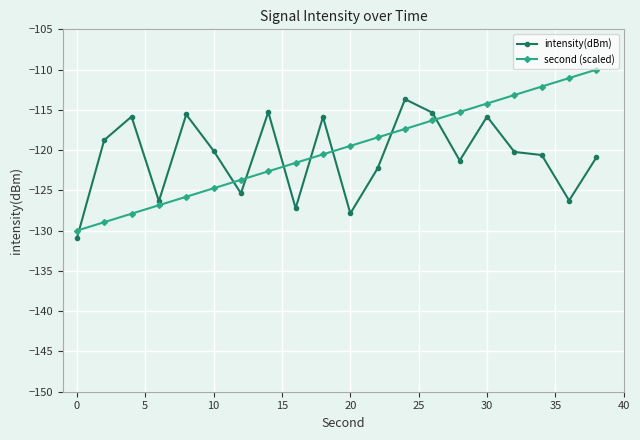

List the series in order of their peak value, lowest first.

intensity(dBm), second (scaled)